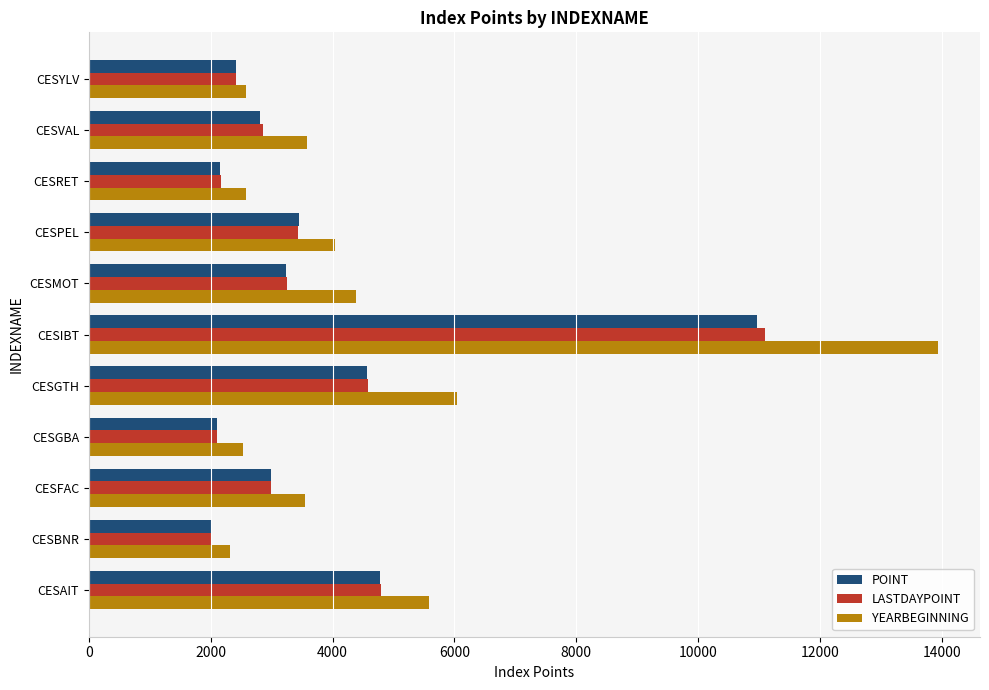

What is the difference between the maximum and minimum values in the LASTDAYPOINT series?

9096.3